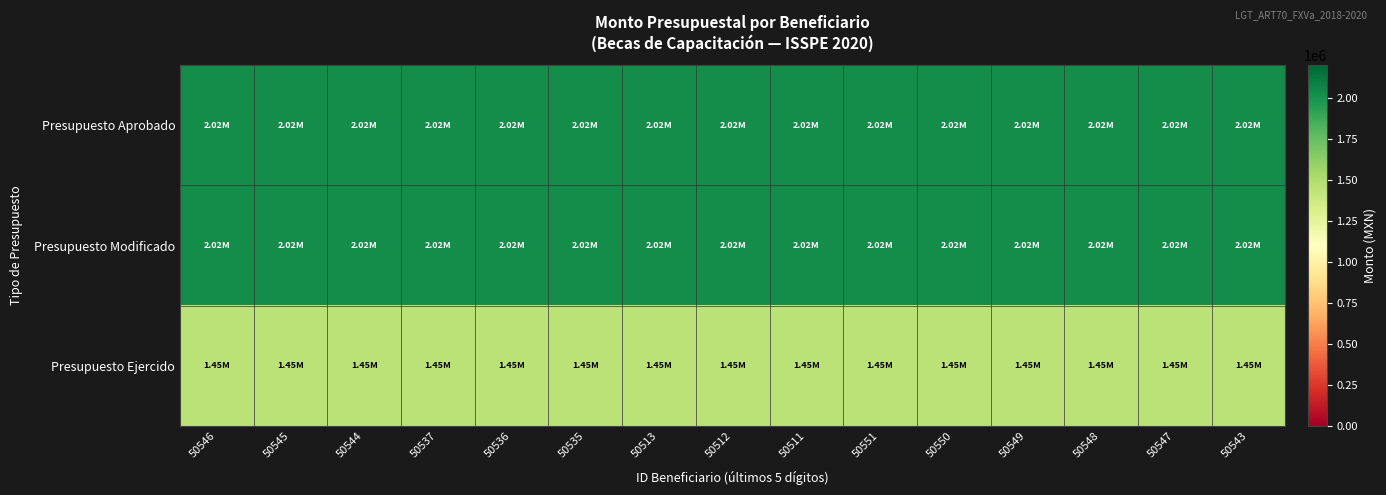

Which series has the largest range (max minus min)?

Presupuesto Aprobado